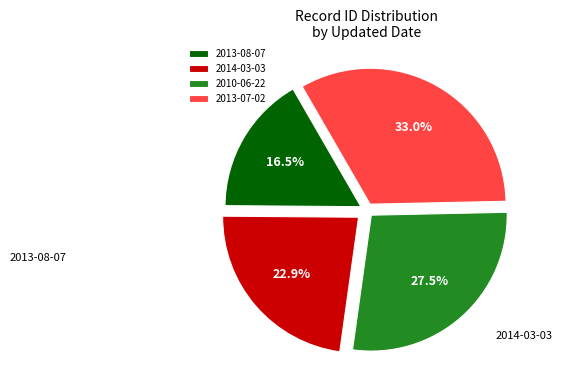

The 2013-08-07 slice represents 17% of the pie. True or false?

True